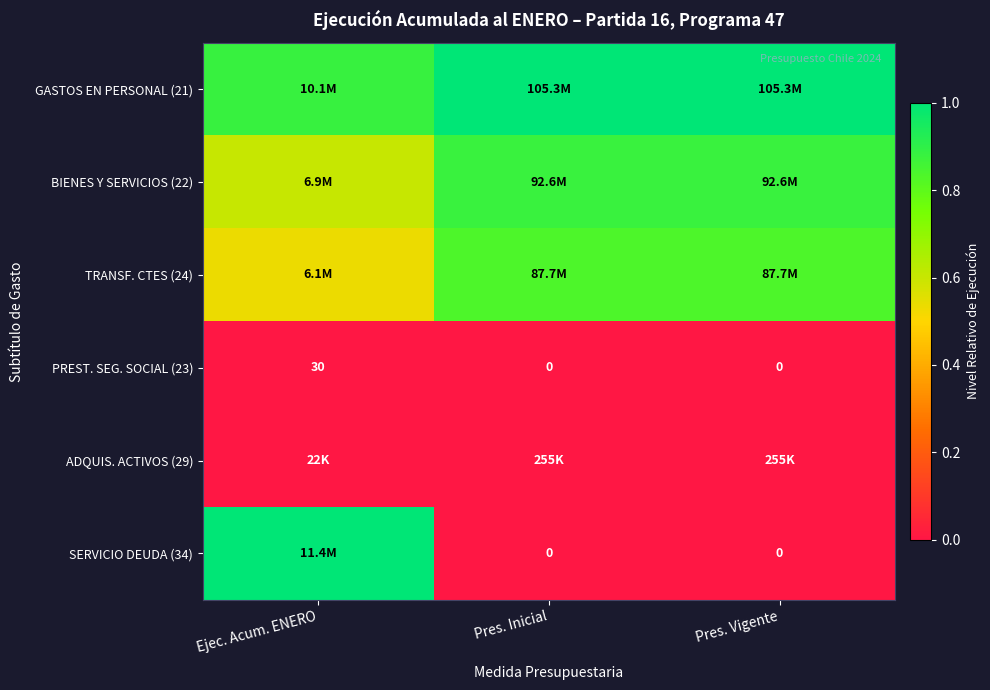

How many data points in PREST. SEG. SOCIAL (23) are above 0?

1